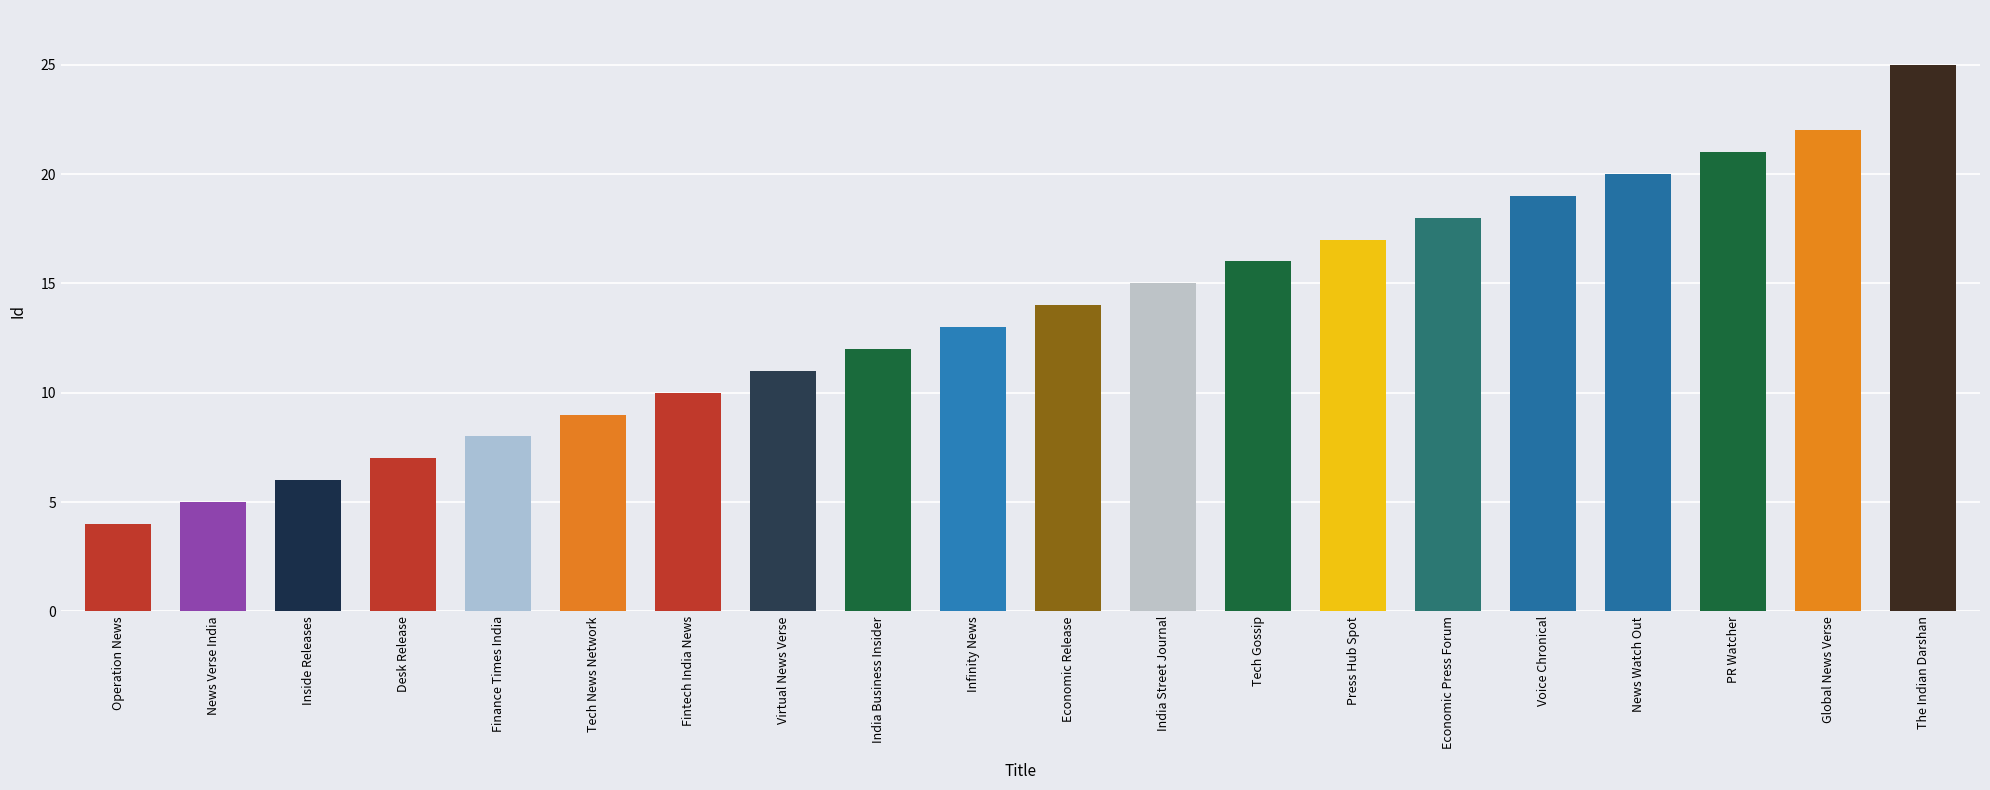

Reading left to right, extract all data points from this chart.

Operation News=4	News Verse India=5	Inside Releases=6	Desk Release=7	Finance Times India=8	Tech News Network=9	Fintech India News=10	Virtual News Verse=11	India Business Insider=12	Infinity News=13	Economic Release=14	India Street Journal=15	Tech Gossip=16	Press Hub Spot=17	Economic Press Forum=18	Voice Chronical=19	News Watch Out=20	PR Watcher=21	Global News Verse=22	The Indian Darshan=25